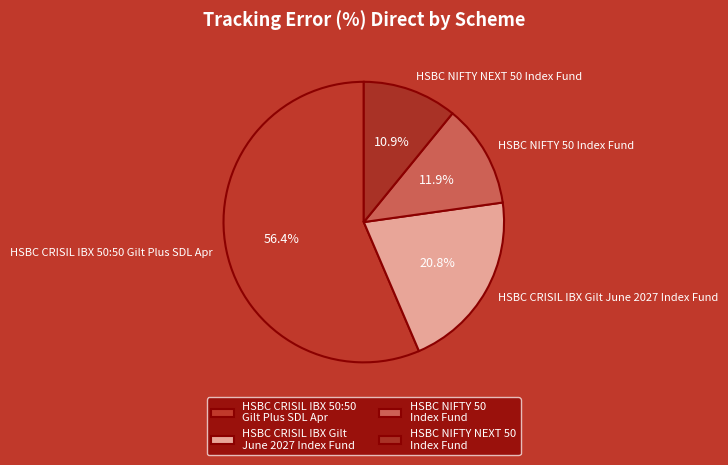

Is the sum of HSBC CRISIL IBX Gilt June 2027 Index Fund and HSBC CRISIL IBX 50:50 Gilt Plus SDL Apr greater than half?

Yes